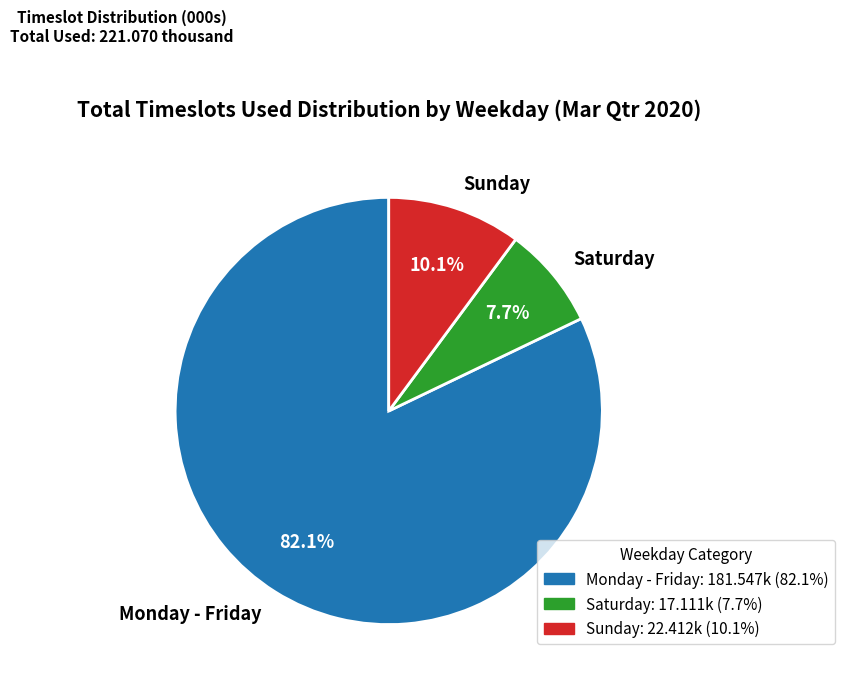

Rank the categories by value from lowest to highest.

Saturday, Sunday, Monday - Friday